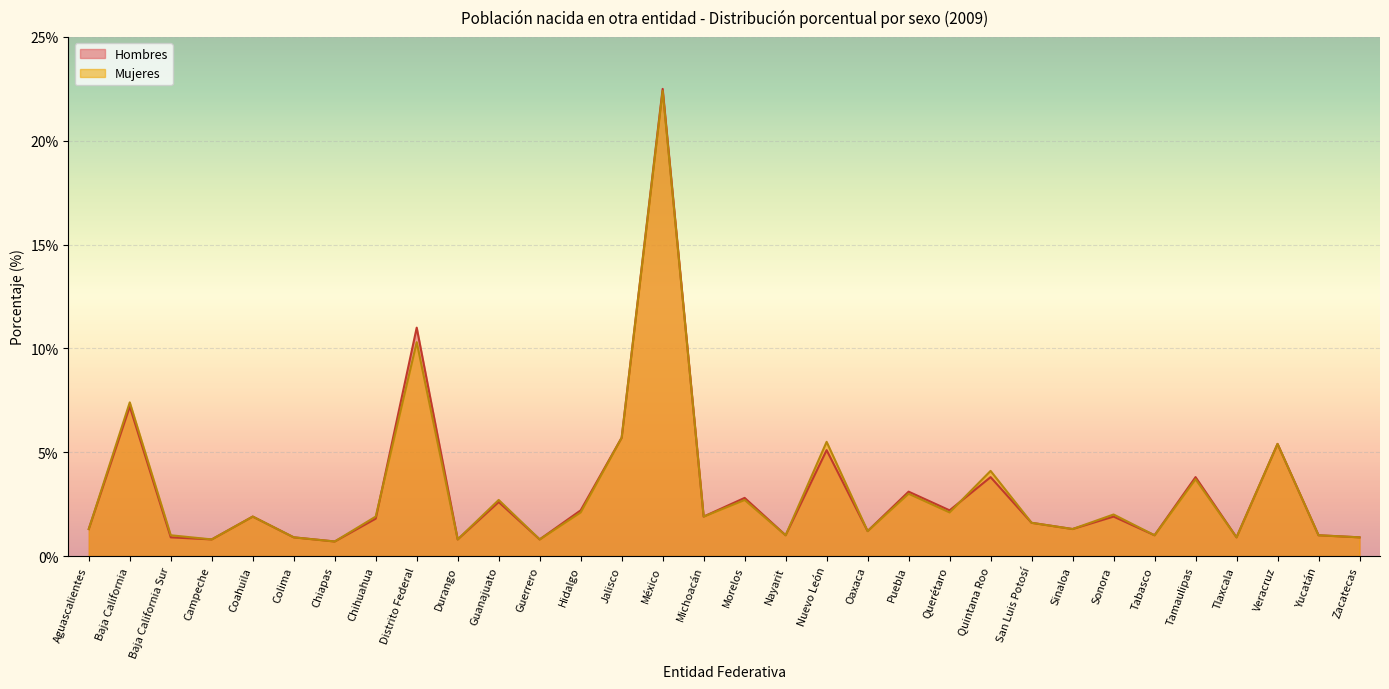

How many interior local valleys does the Hombres series have?

11